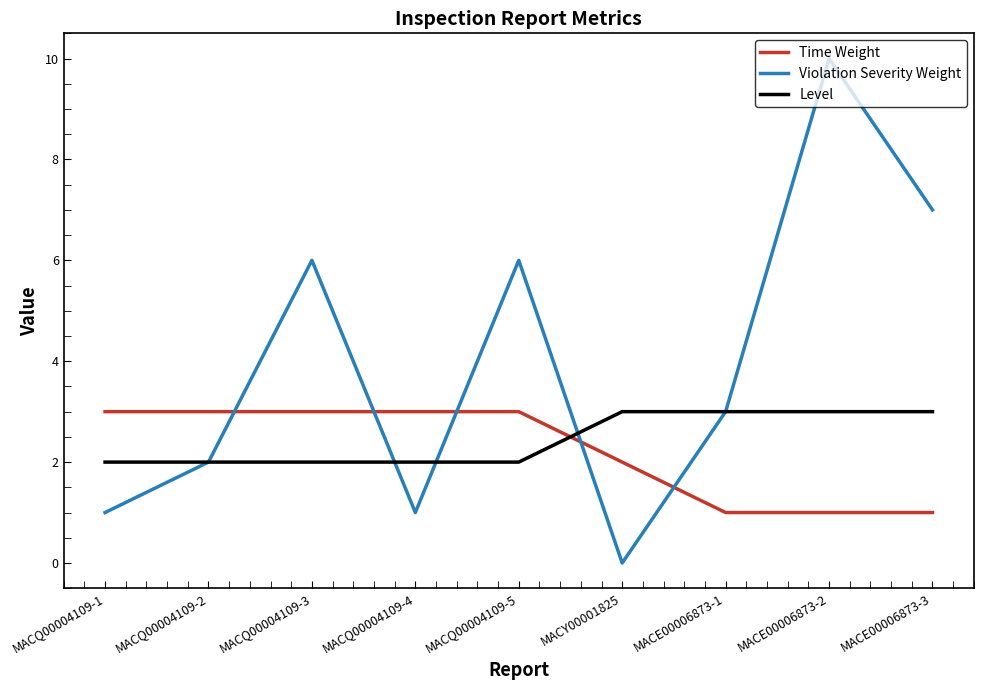

What are all the series names shown in the legend?

Time Weight, Violation Severity Weight, Level